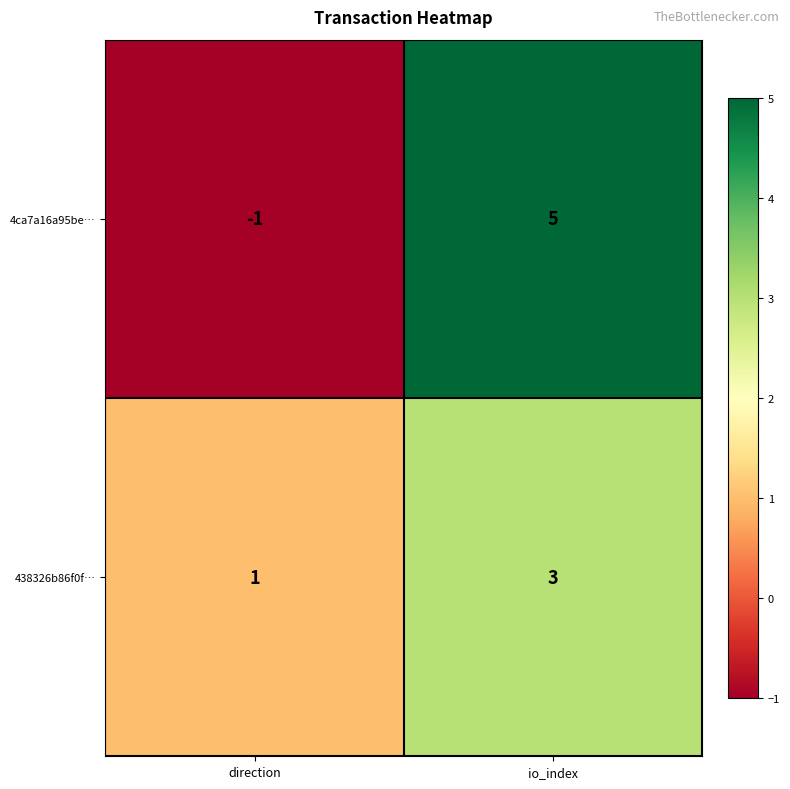

The 4ca7a16a95be… series shows 5 at io_index. True or false?

True